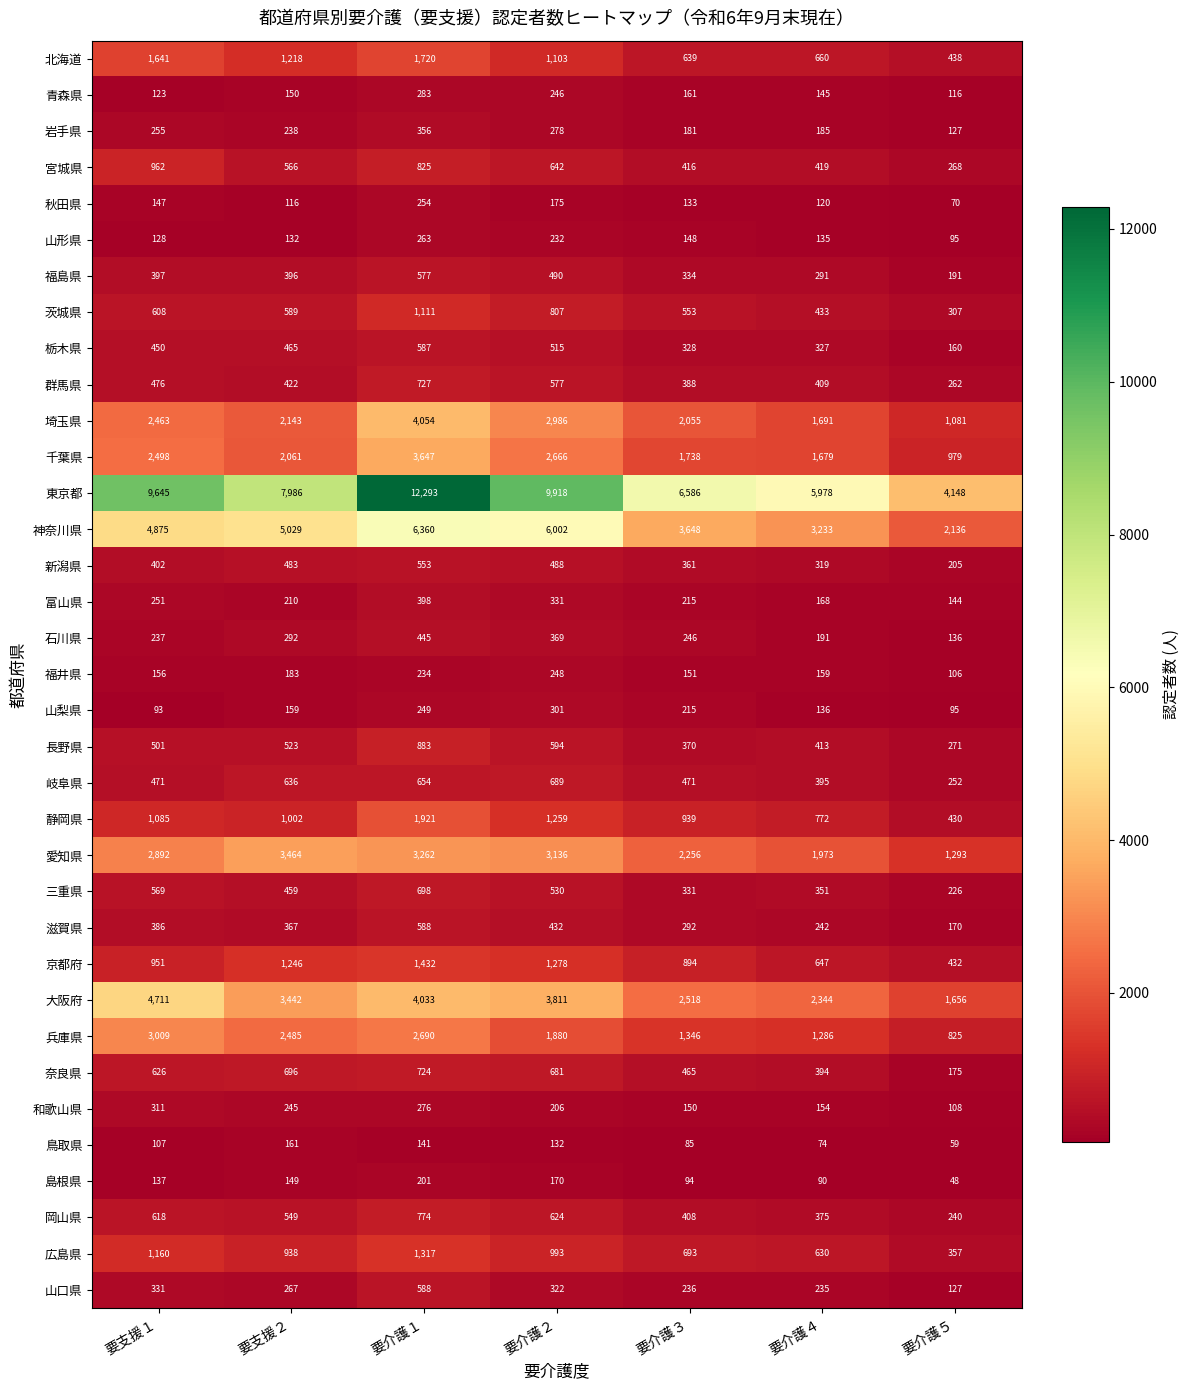

What is the minimum value shown in the chart?

48